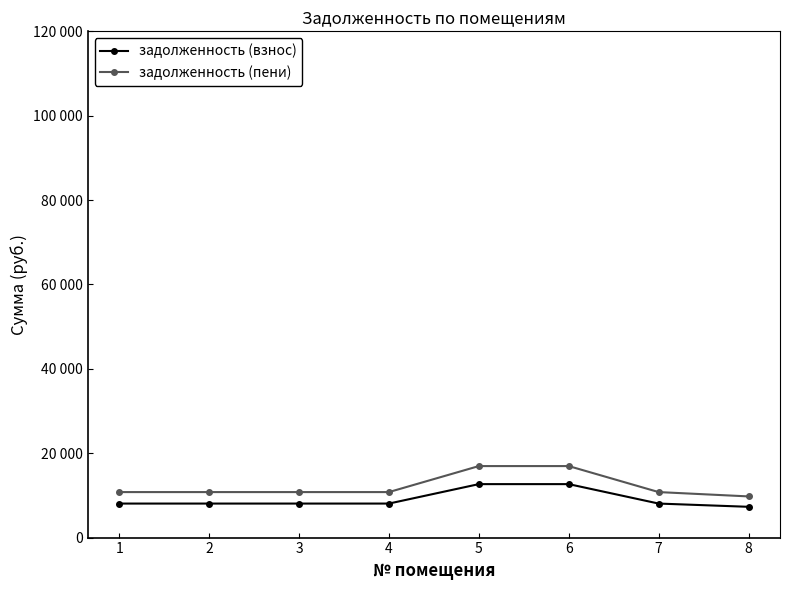

What is the sum of the задолженность (взнос) values at 3 and 4?

16128.0